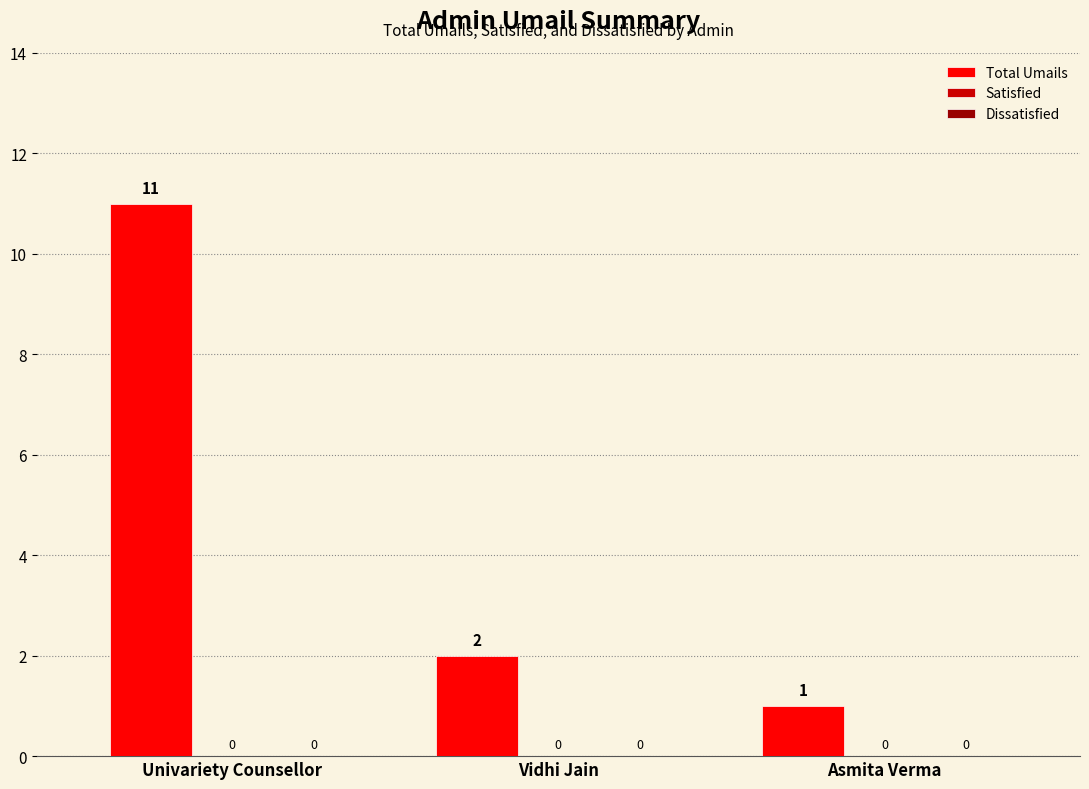

Reading left to right, extract all data points from this chart.

Total Umails: 11	2	1
Satisfied: 0	0	0
Dissatisfied: 0	0	0